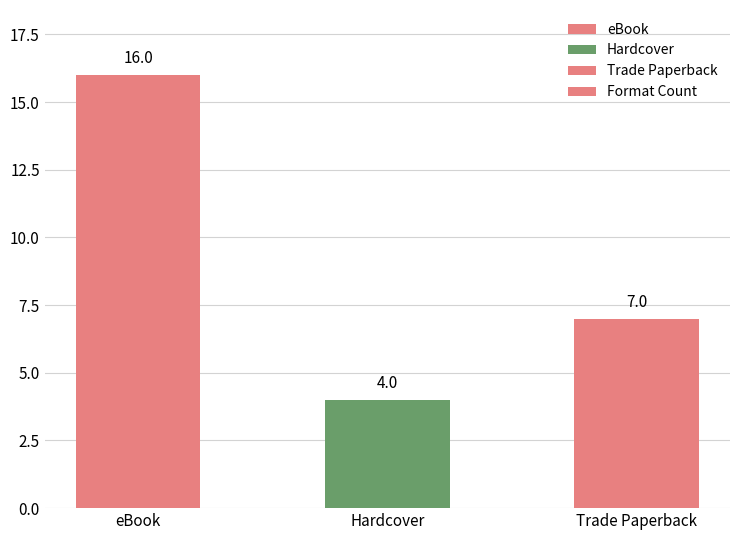

What is the sum of the values at Trade Paperback and Hardcover?

11